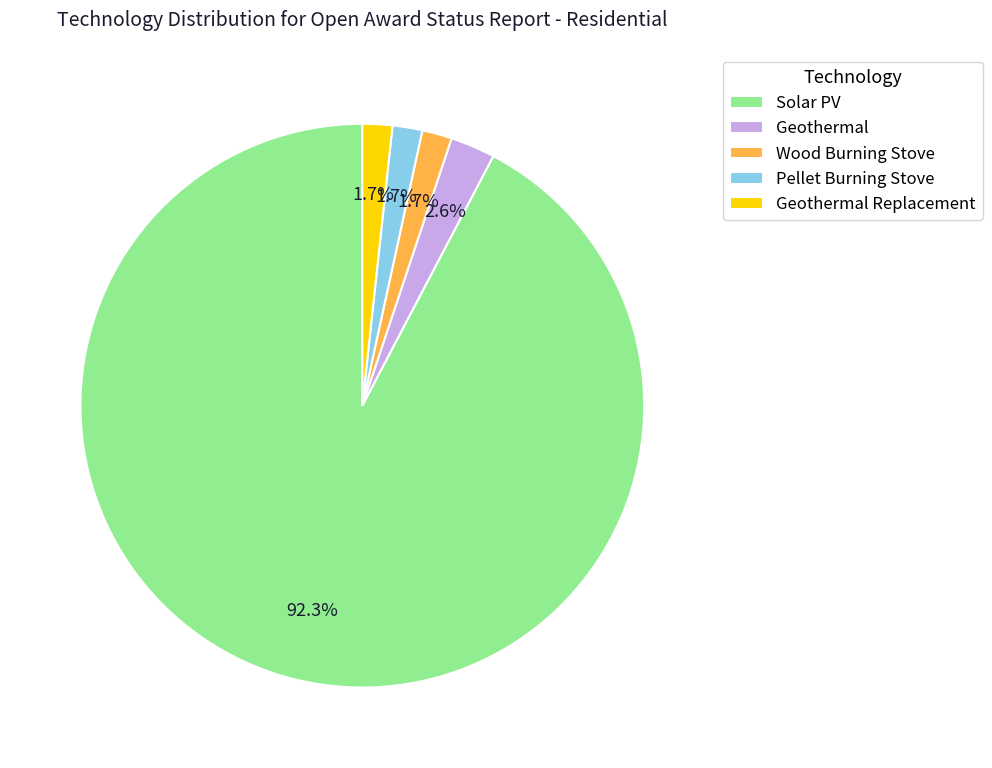

Which has a higher value, Solar PV or Pellet Burning Stove?

Solar PV